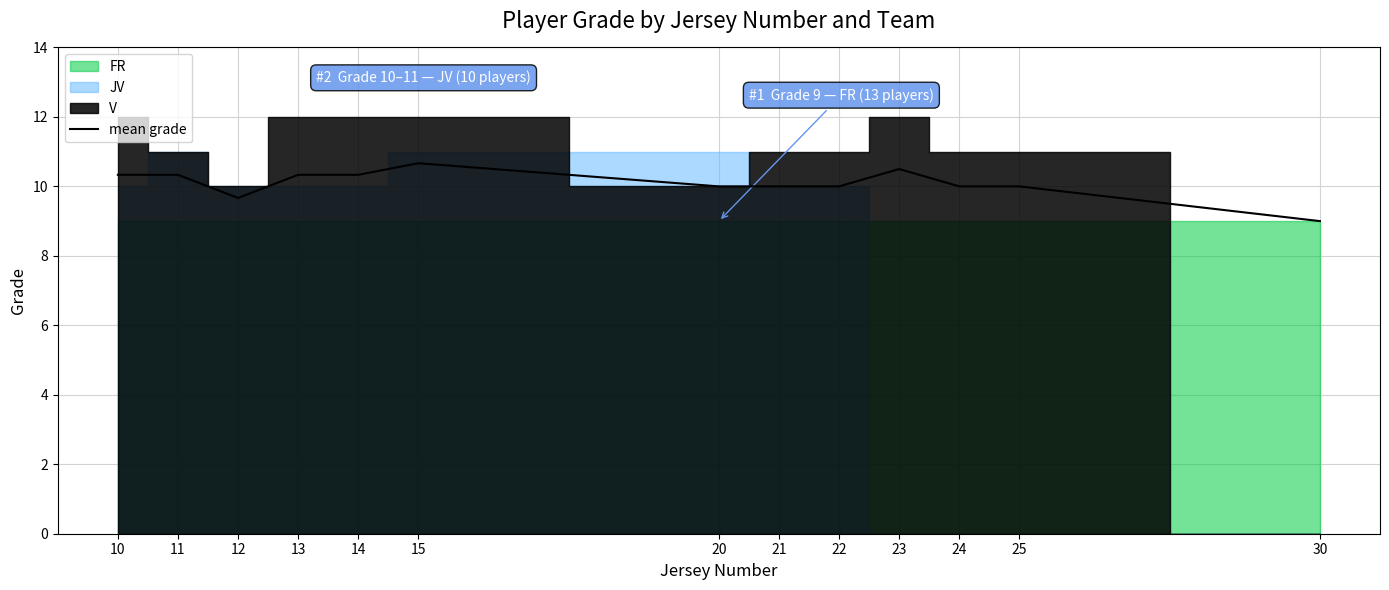

List the labels in order of value, smallest first.

30, 12, 20, 21, 22, 24, 25, 10, 11, 13, 14, 23, 15